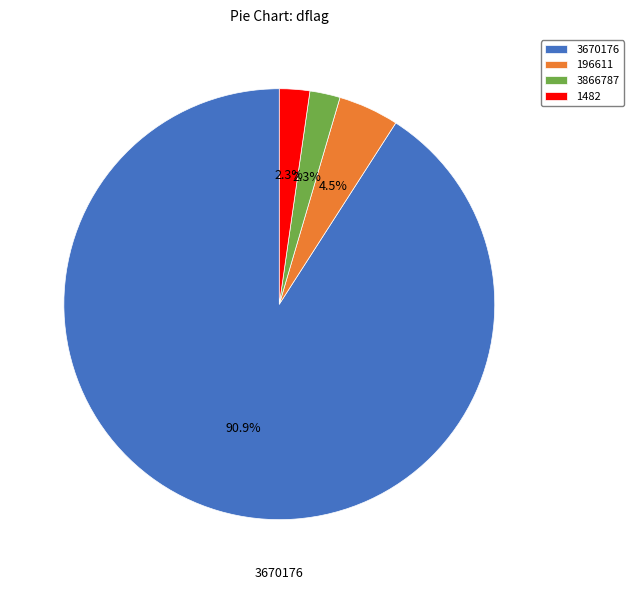

What is the largest slice in the pie chart?

3670176